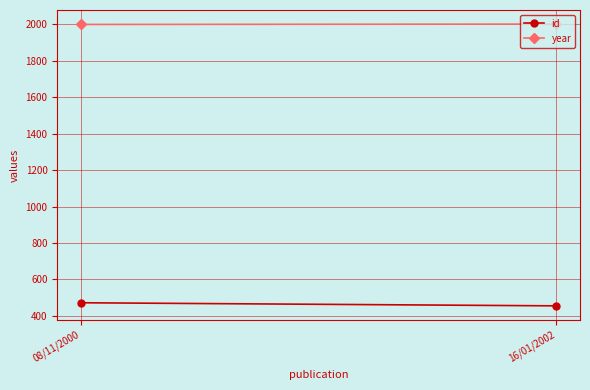

What is the difference between the maximum and minimum values in the year series?

2